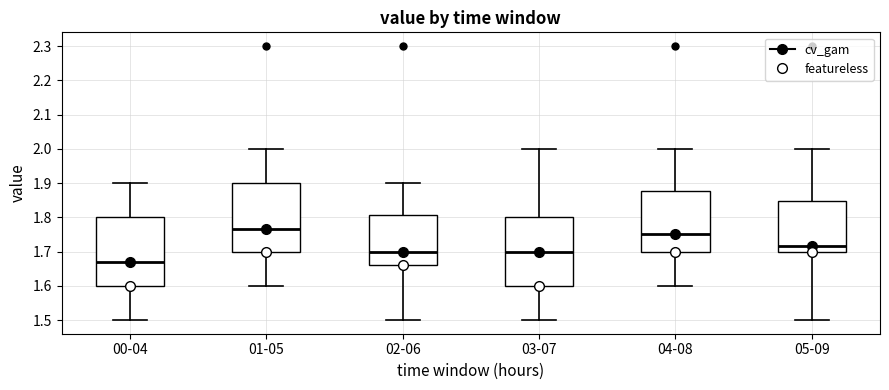

Where does the lower whisker of the box for 04-08 end on the y-axis? The values are not printed on the chart, so give them approximately, as read against the axis.

1.60